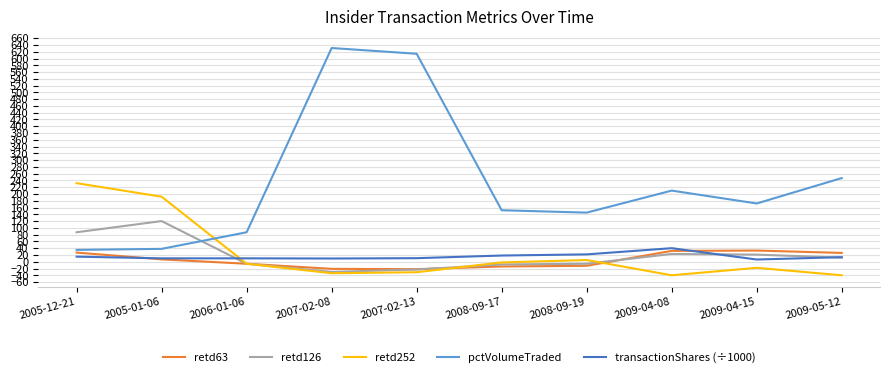

Between 2006-01-06 and 2007-02-13, which series saw the biggest shift?

pctVolumeTraded